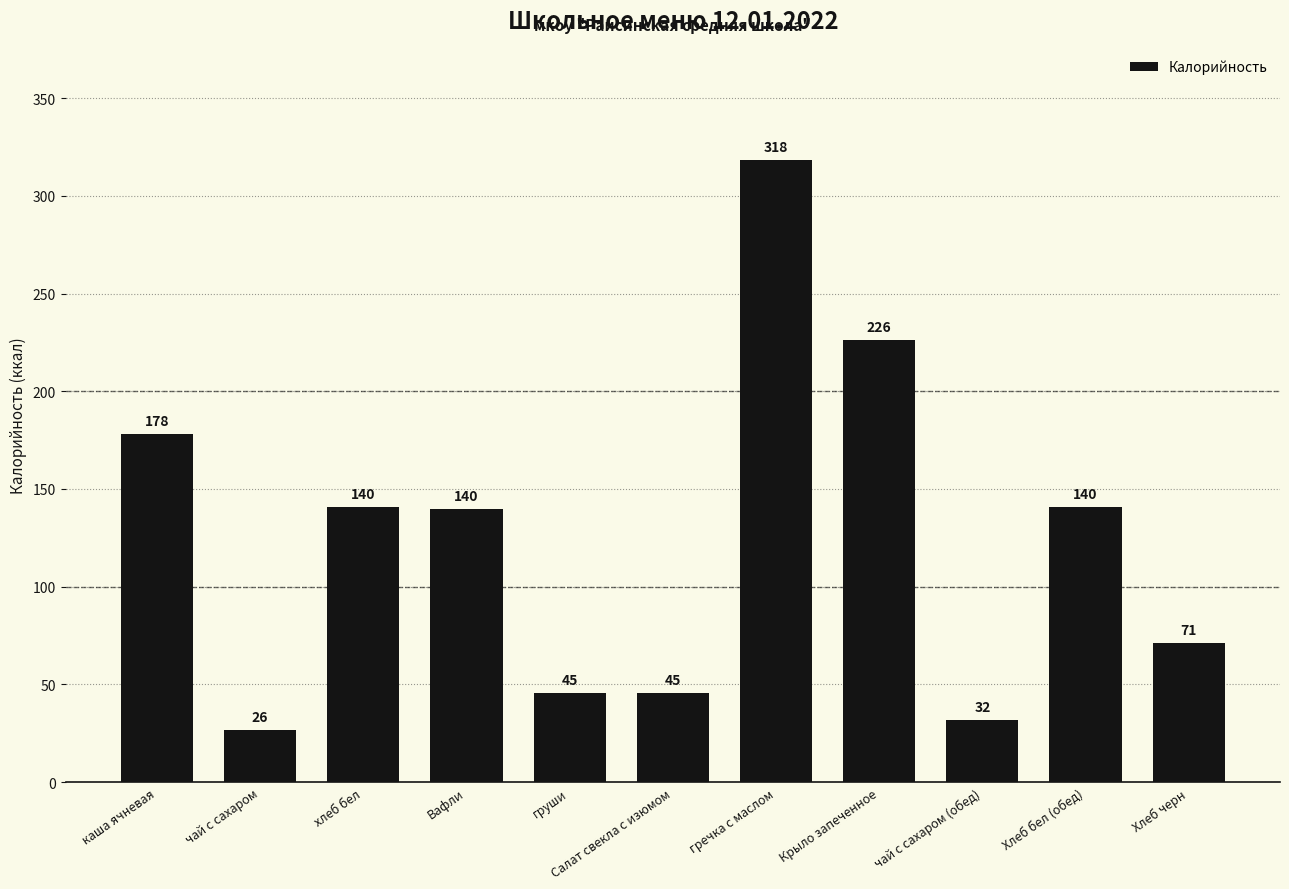

What is the ratio of the value at каша ячневая to the value at Хлеб бел (обед)?

1.3